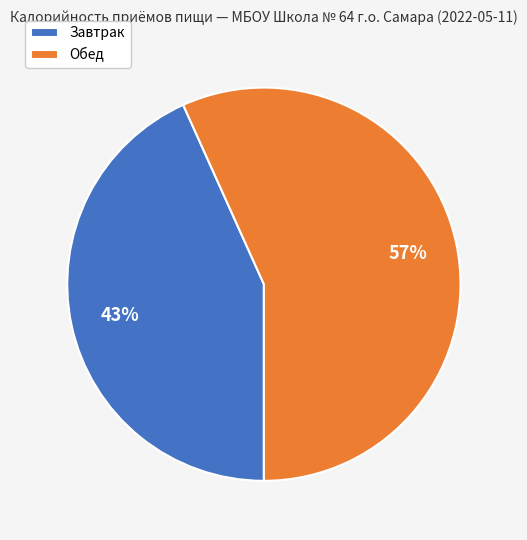

Which slice is the largest?

Обед